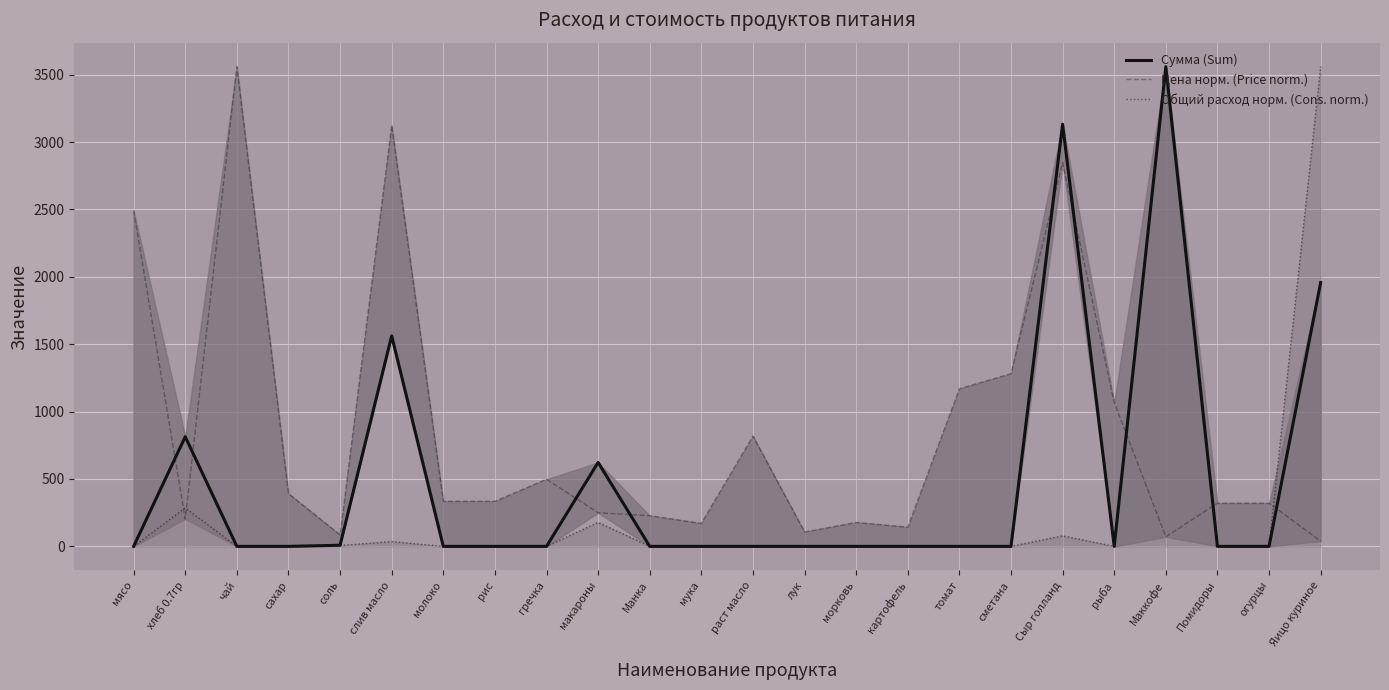

The value of Цена норм. (Price norm.) at лук is 175.4. True or false?

False